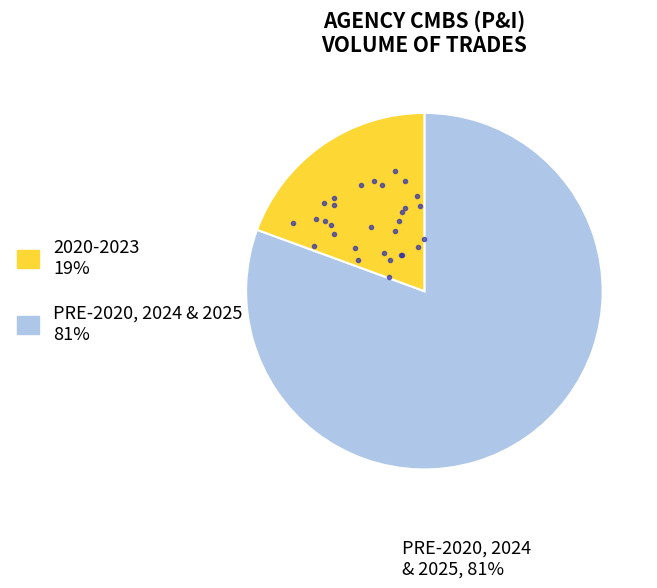

Does any single category account for the majority?

Yes